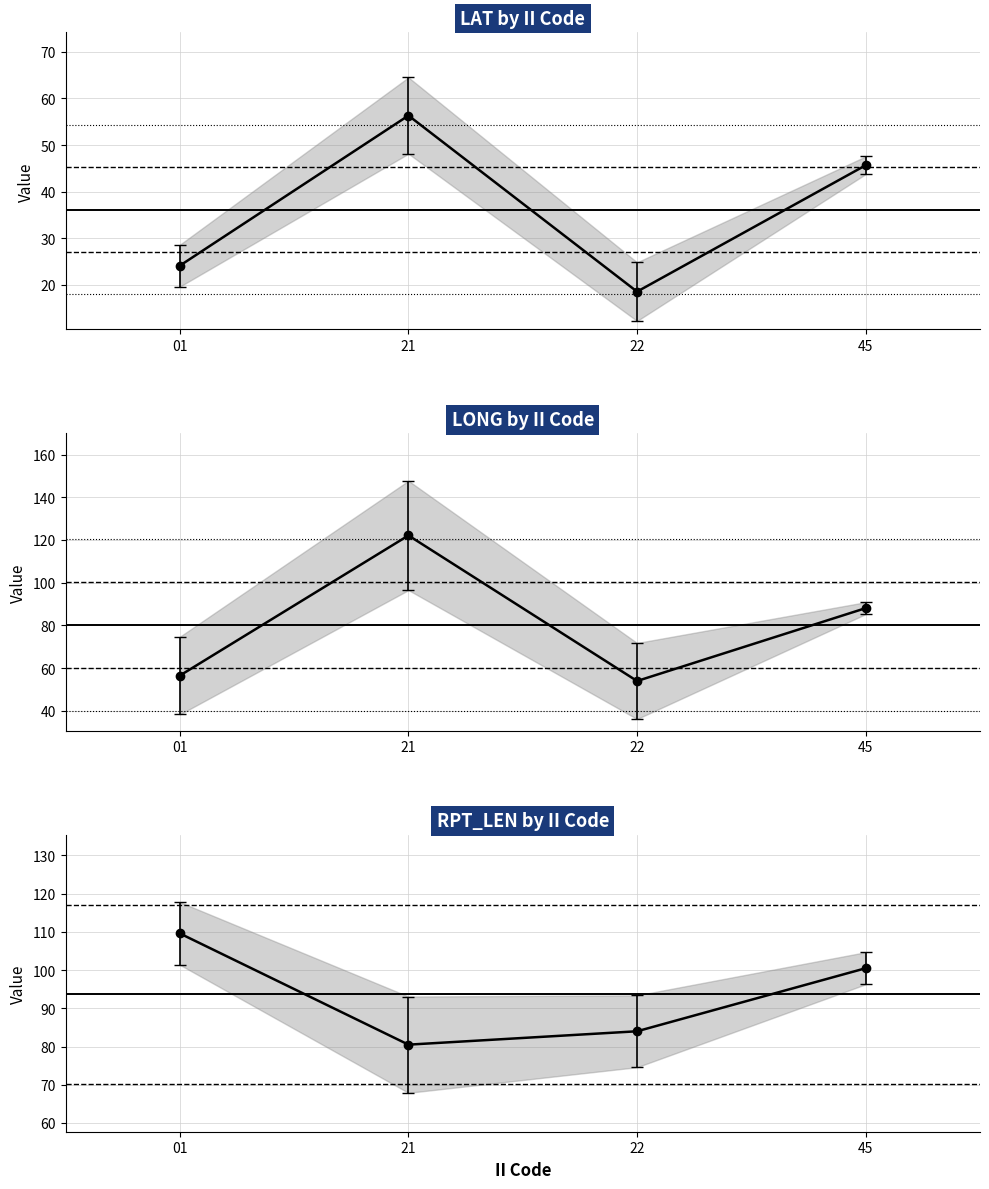

Reading right to left, what are all the values shown in this chart?

LAT: 45.6	18.5	56.3	24.1
LONG: 88.1	53.9	122.1	56.5
RPT_LEN: 100.5	84.0	80.5	109.6